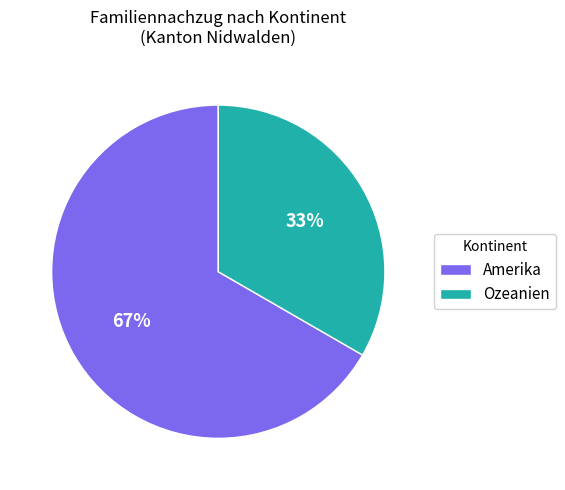

Rank the categories by value from lowest to highest.

Ozeanien, Amerika